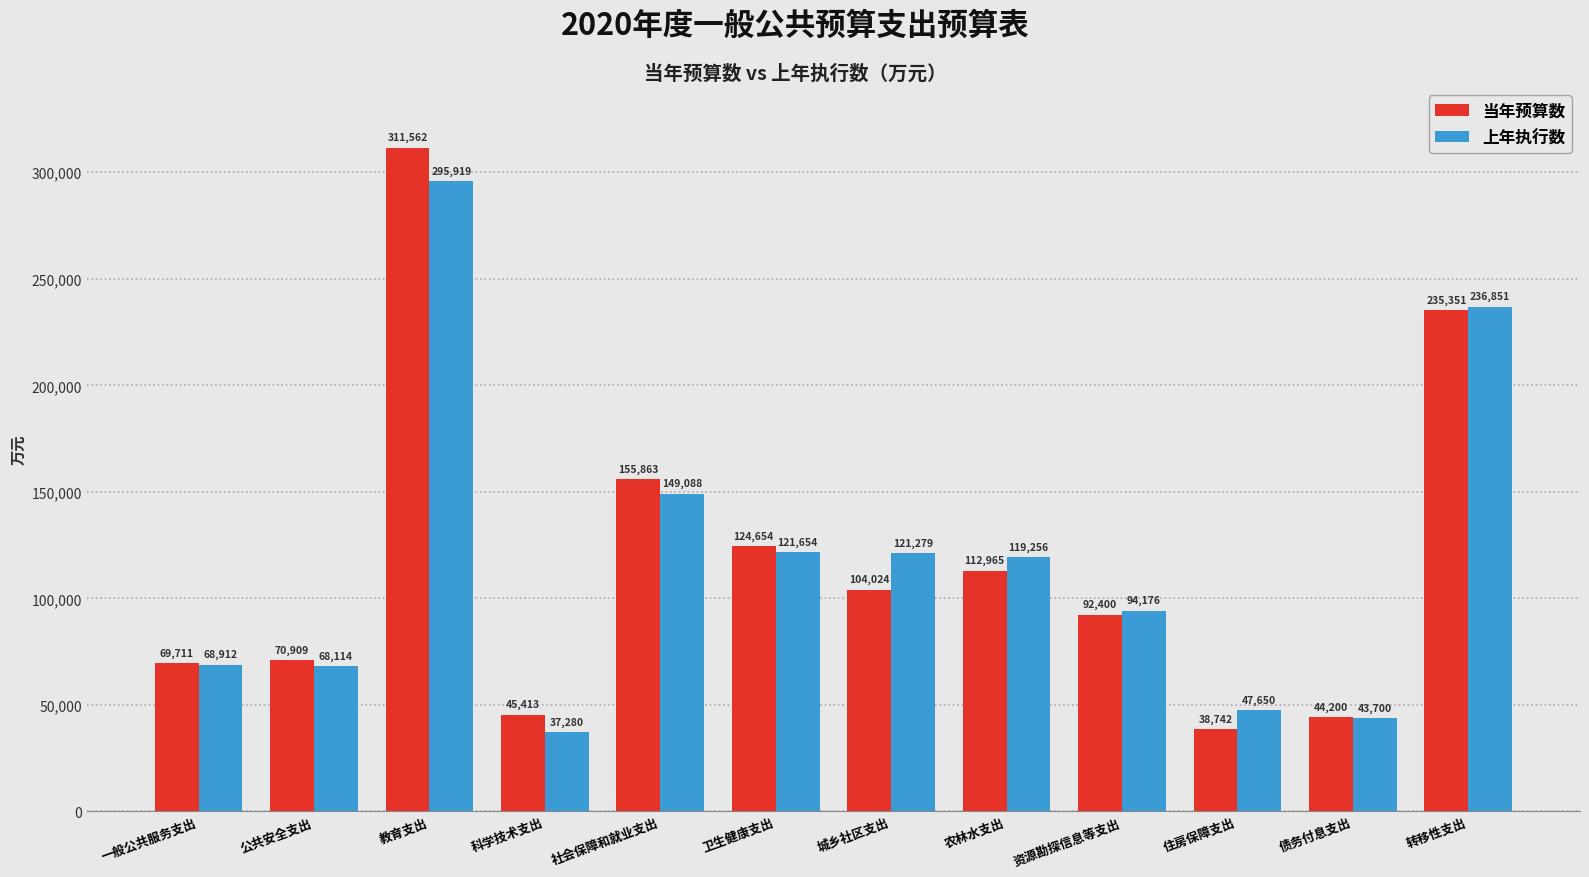

What is the label of the 12th bar from the left?

转移性支出